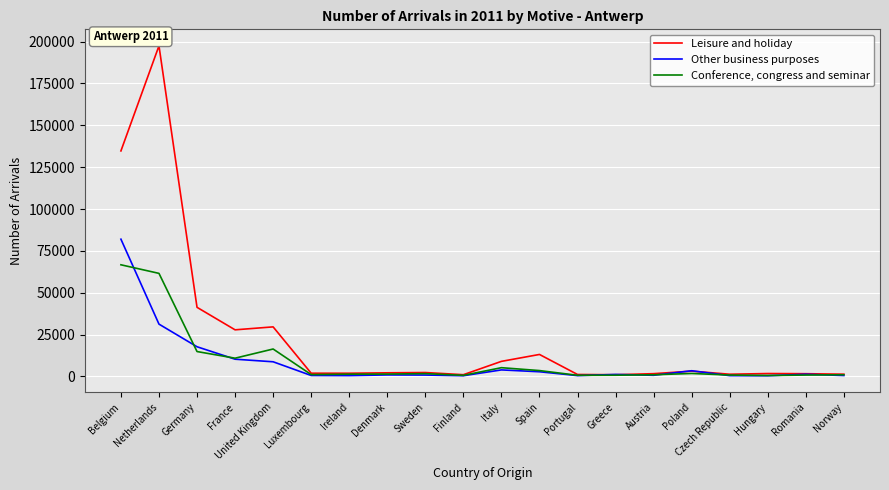

Rank the series by their maximum value, from lowest to highest.

Conference, congress and seminar, Other business purposes, Leisure and holiday